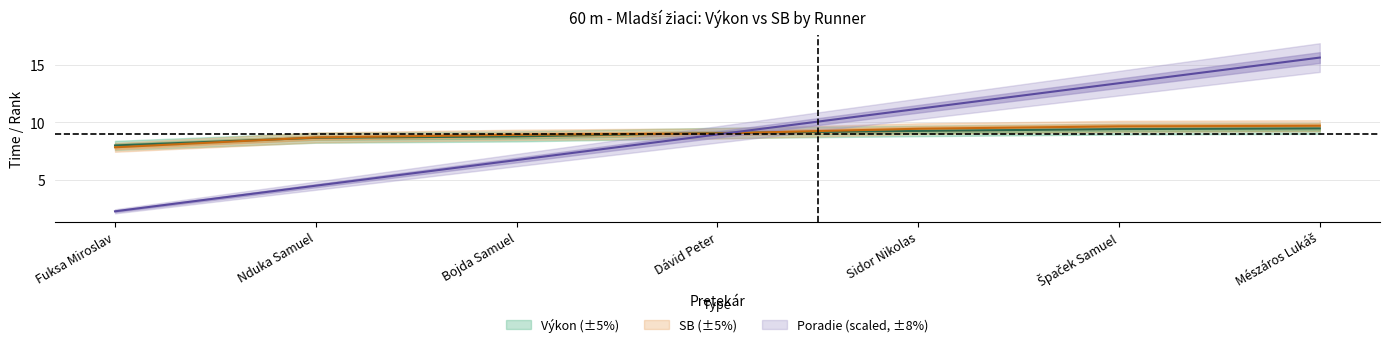

At which category is the sum across all series the highest?

Mészáros Lukáš